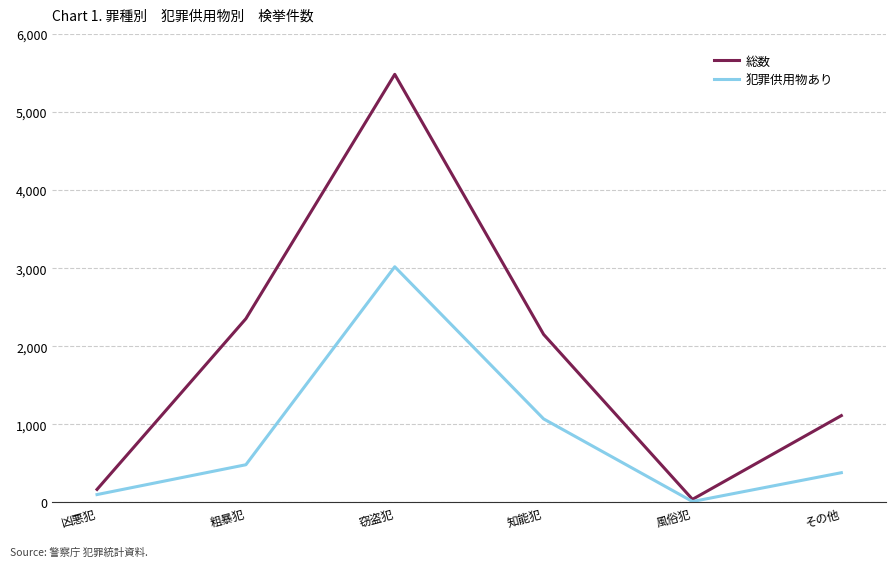

Reading left to right, transcribe all the data shown in this chart.

総数: 凶悪犯=167	粗暴犯=2353	窃盗犯=5482	知能犯=2152	風俗犯=40	その他=1112
犯罪供用物あり: 凶悪犯=101	粗暴犯=483	窃盗犯=3018	知能犯=1070	風俗犯=12	その他=381